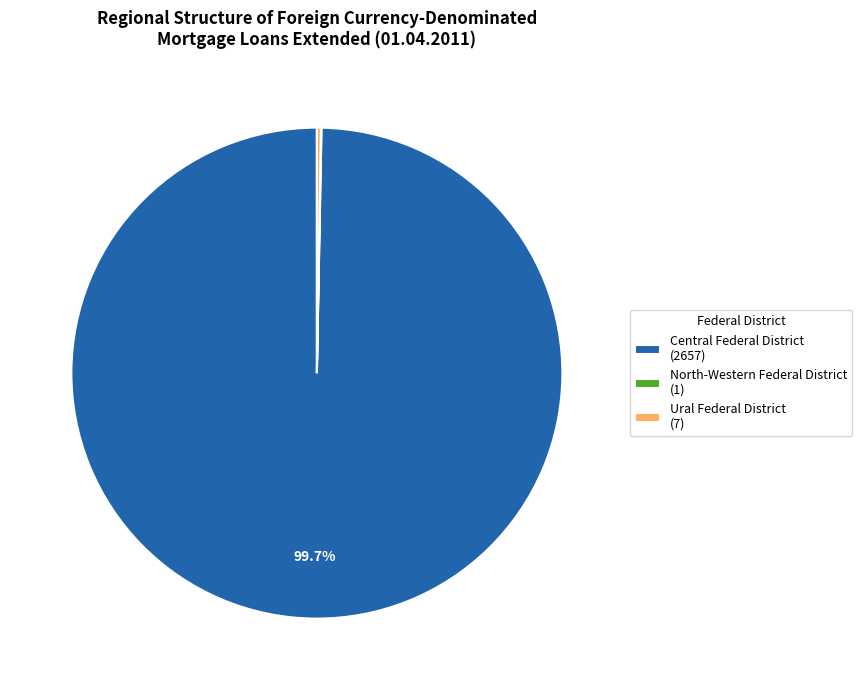

How much of the chart is everything except Central Federal District (2657)?

0.3%